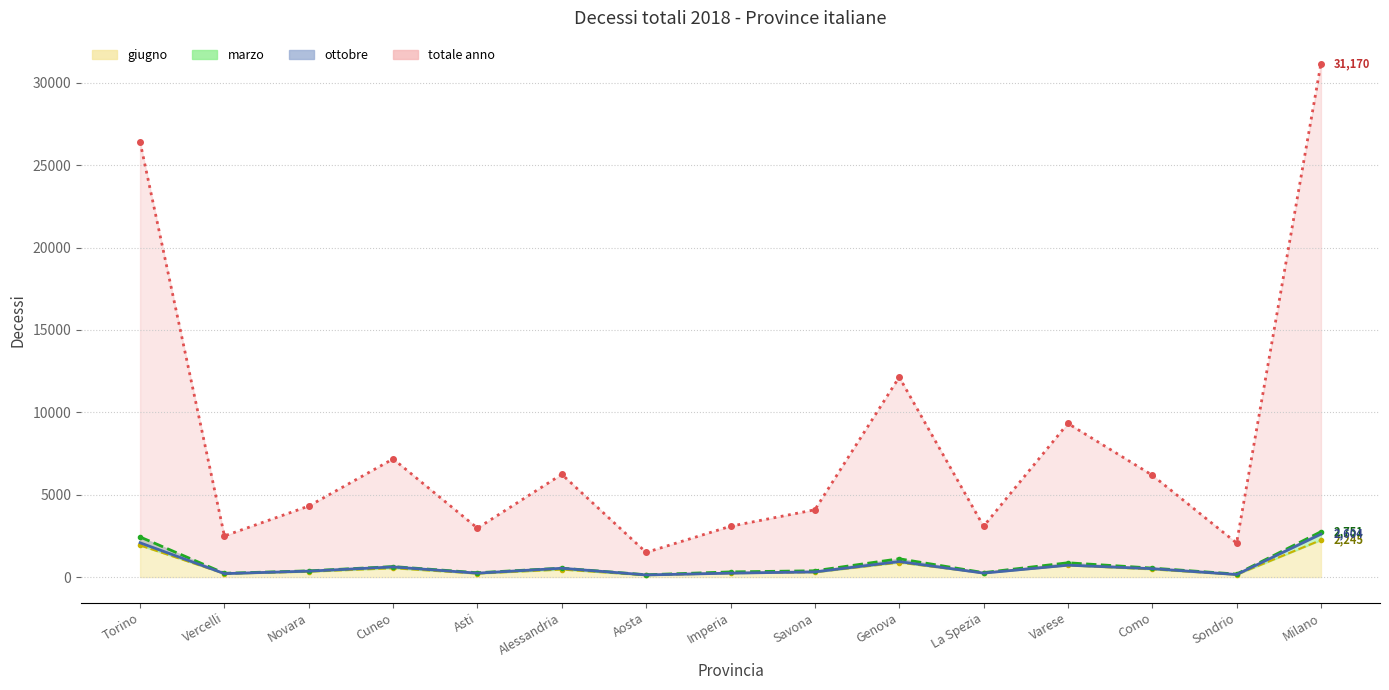

How many categories are shown in the chart?

15